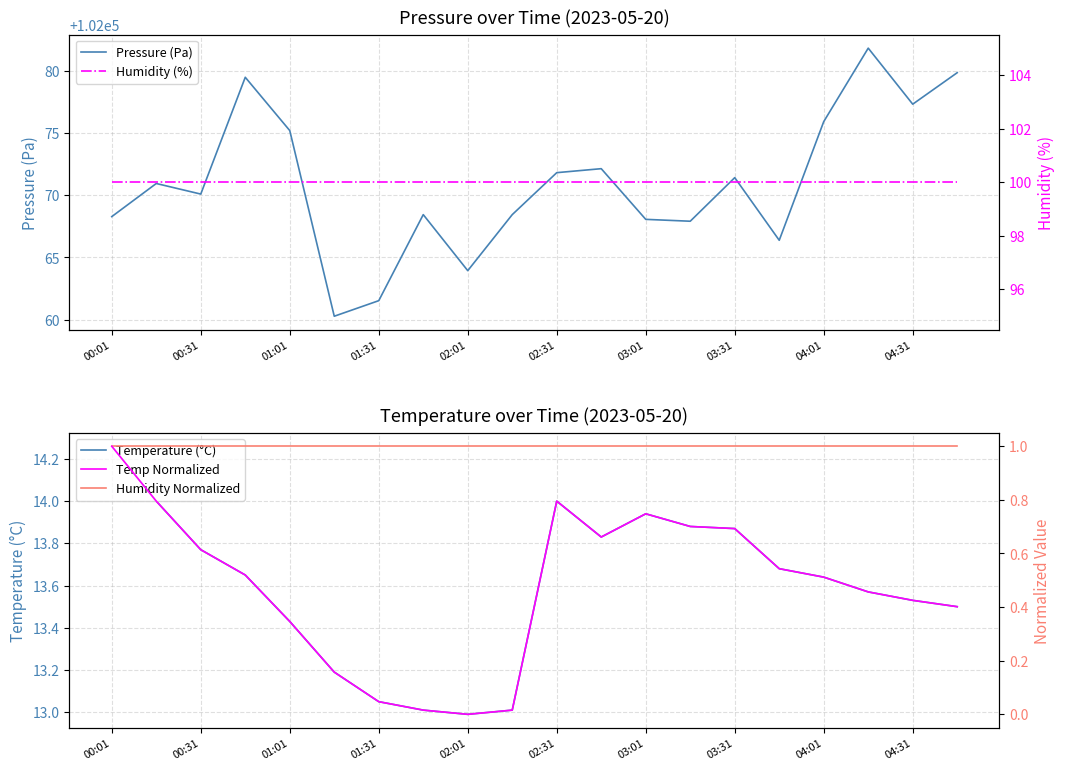

True or false: Pressure (Pa) and Humidity Normalized cross at least once.

False